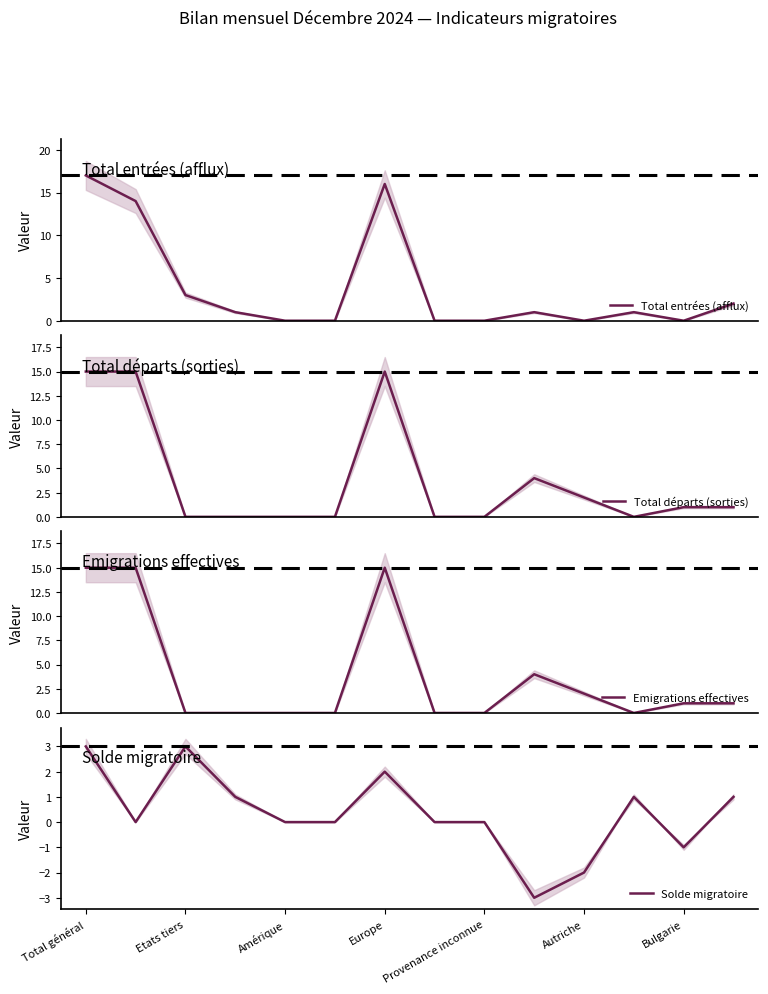

How many distinct data groups are displayed?

4